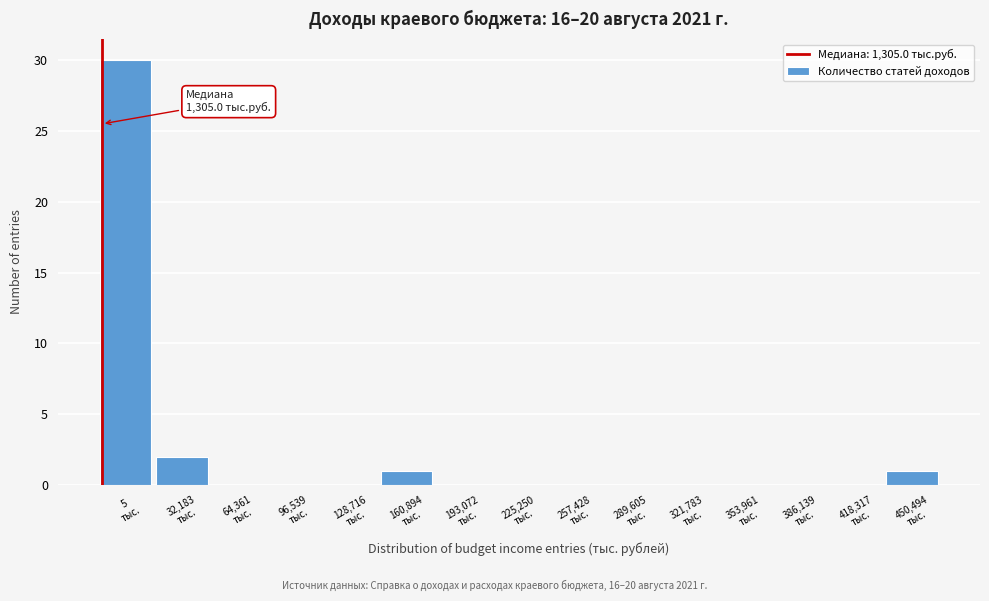

What is the greatest value displayed?

30